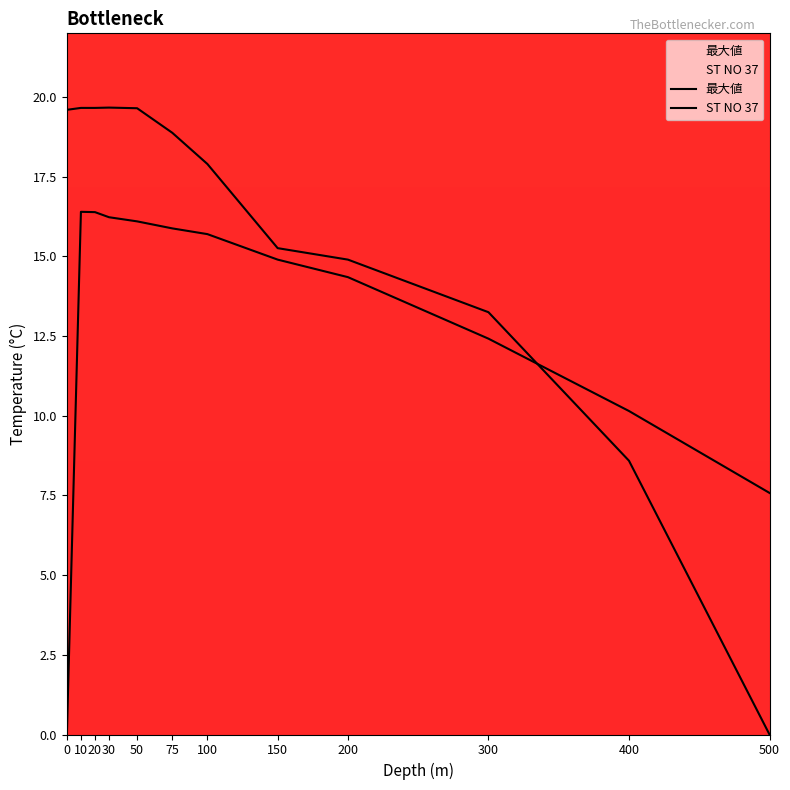

Reading left to right, extract all data points from this chart.

最大値: 0.0	16.4	16.4	16.2	16.1	15.9	15.7	14.9	14.3	12.4	10.2	7.6
ST NO 37: 19.6	19.7	19.7	19.7	19.6	18.9	17.9	15.3	14.9	13.2	8.6	0.0